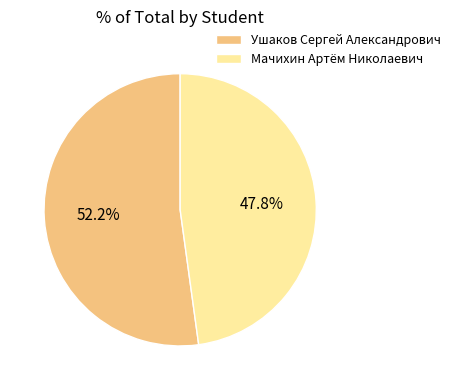

How many segments does this pie chart have?

2